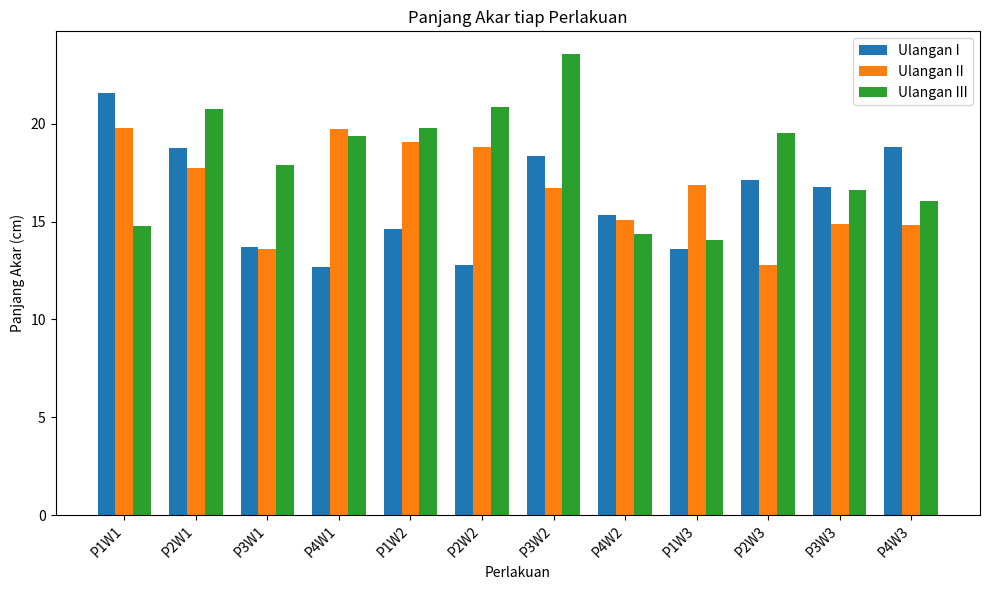

Rank the series at P2W3 from lowest to highest value.

Ulangan II, Ulangan I, Ulangan III